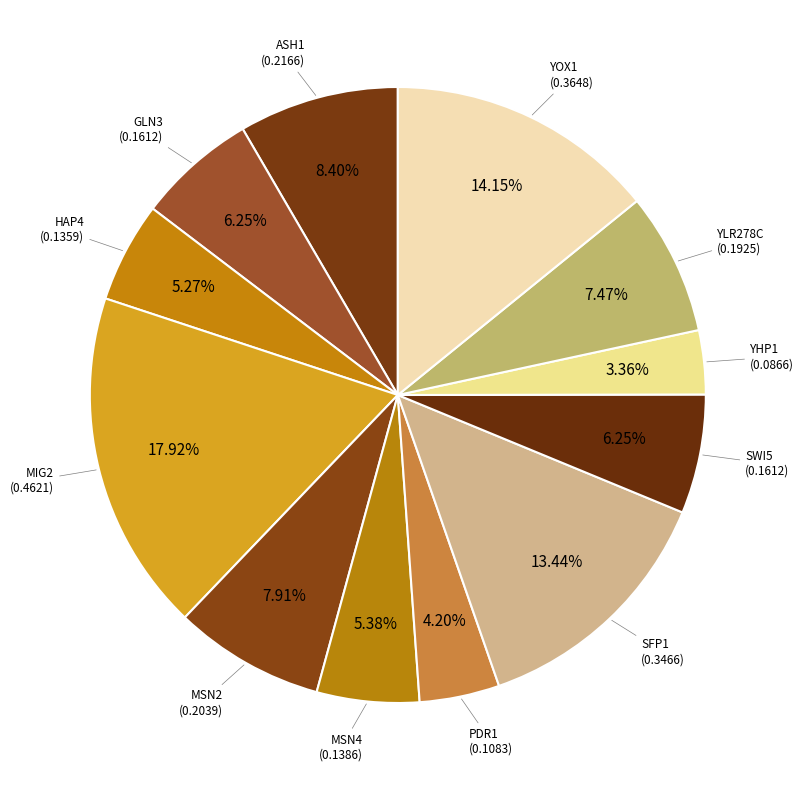

How many segments does this pie chart have?

12